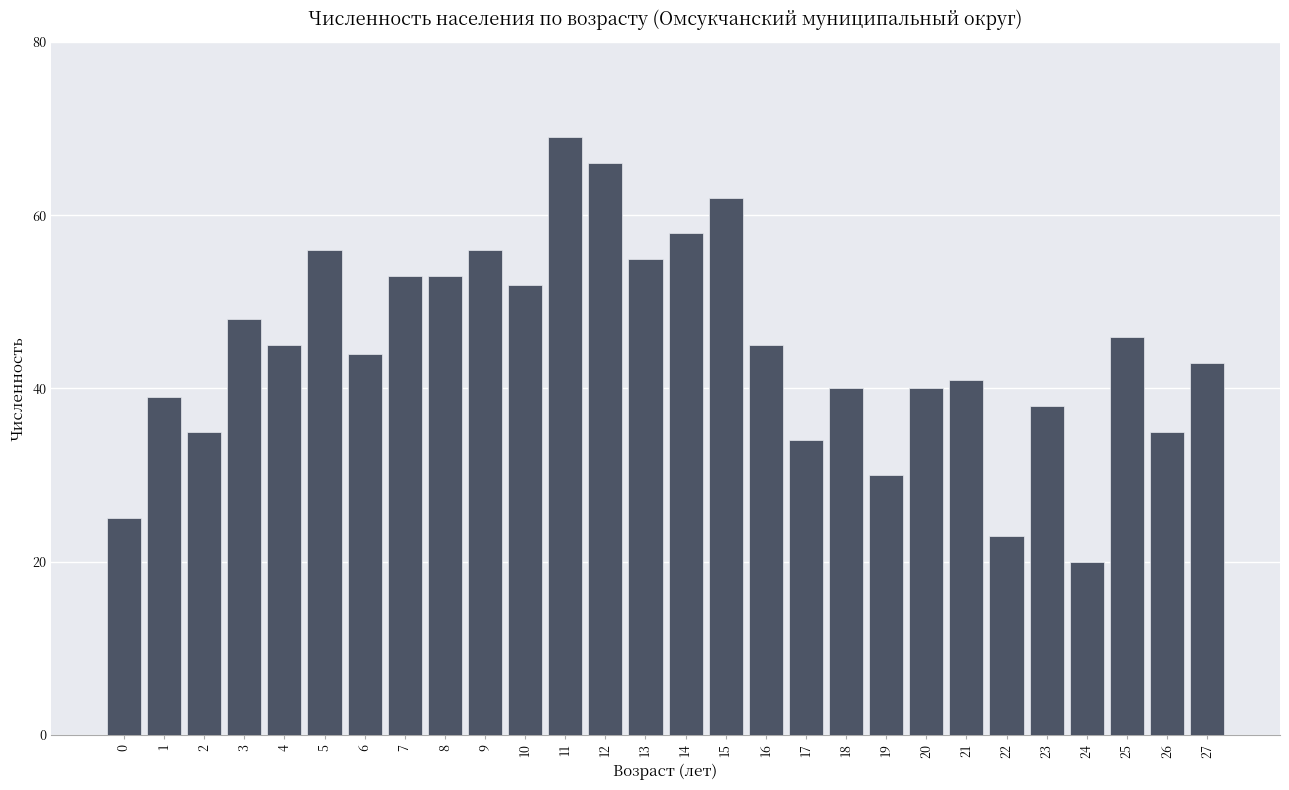

Reading left to right, list all the values displayed in this chart.

25	39	35	48	45	56	44	53	53	56	52	69	66	55	58	62	45	34	40	30	40	41	23	38	20	46	35	43